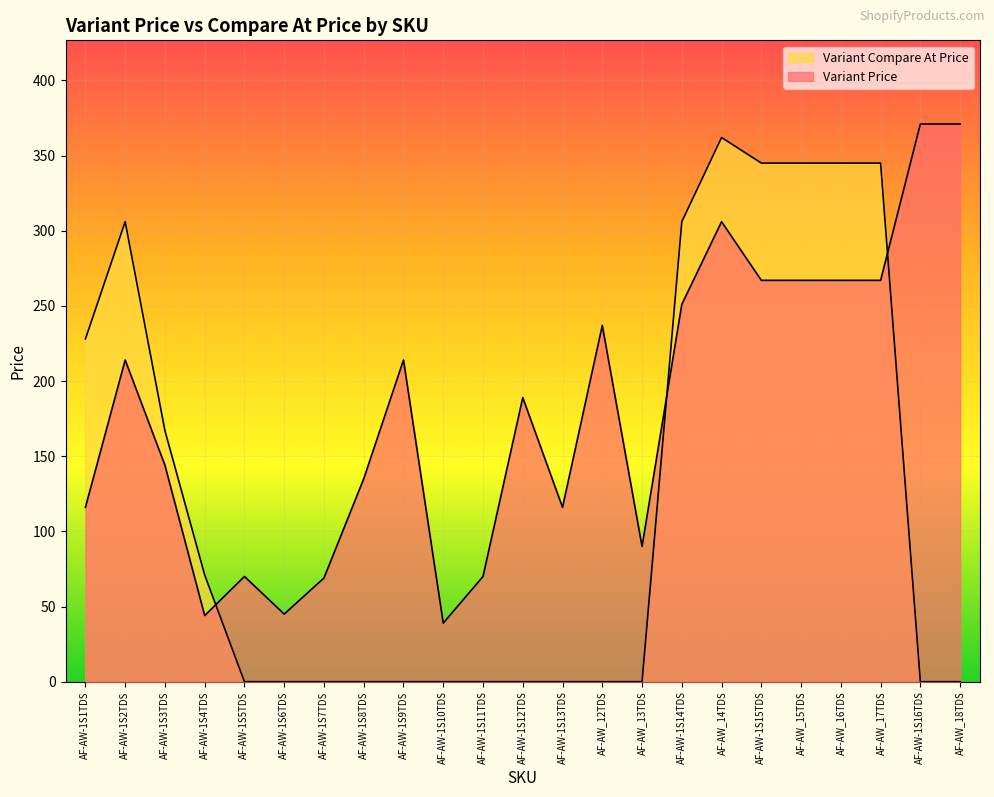

At AF-AW-1S10TDS, list the series in order from largest to smallest.

Variant Price, Variant Compare At Price